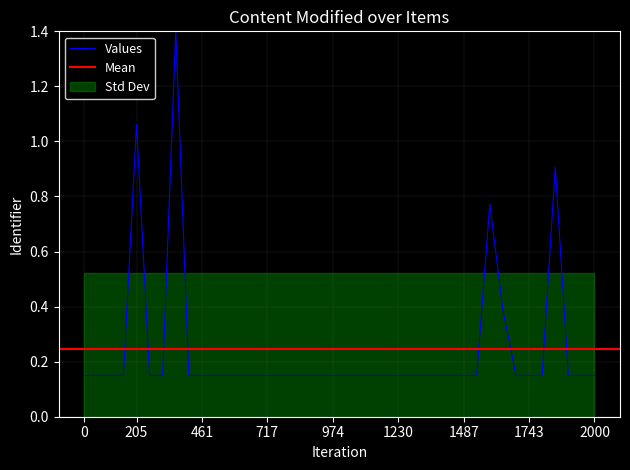

Is it true that Values equals 0.0 at 1230?

False